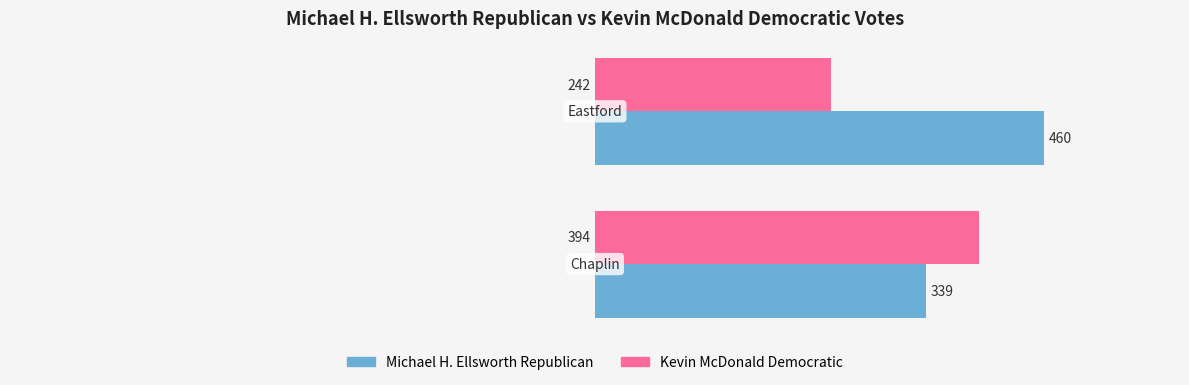

Rank the series by their average value, from highest to lowest.

Michael H. Ellsworth Republican, Kevin McDonald Democratic